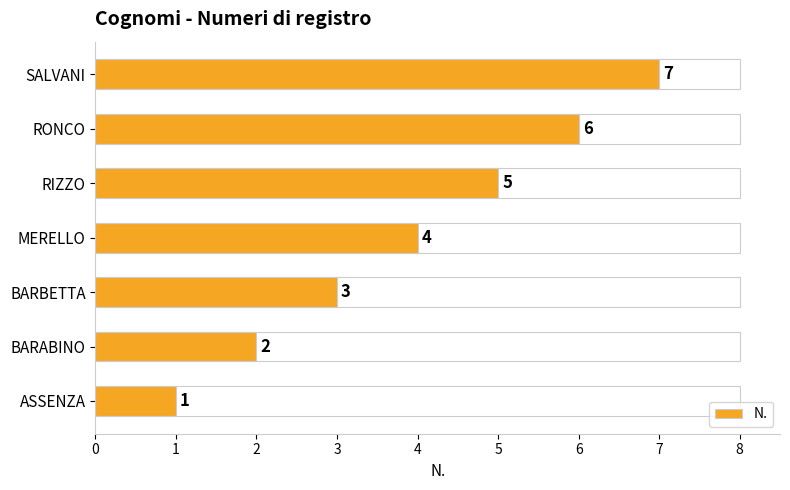

Count the values in the range 2 to 6.

5